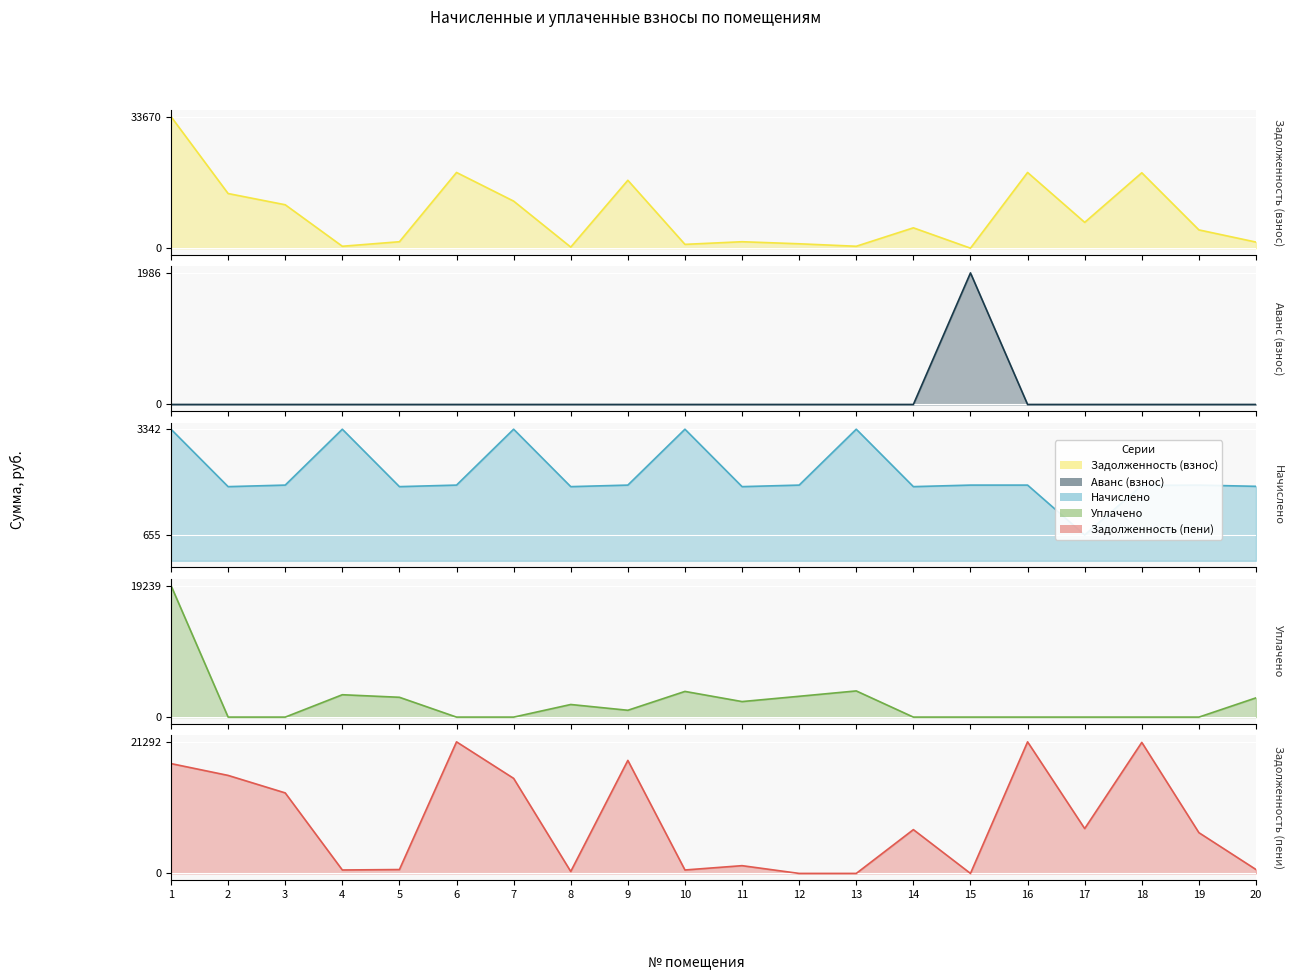

Where does the Задолженность (пени) series first go above 7087?

1